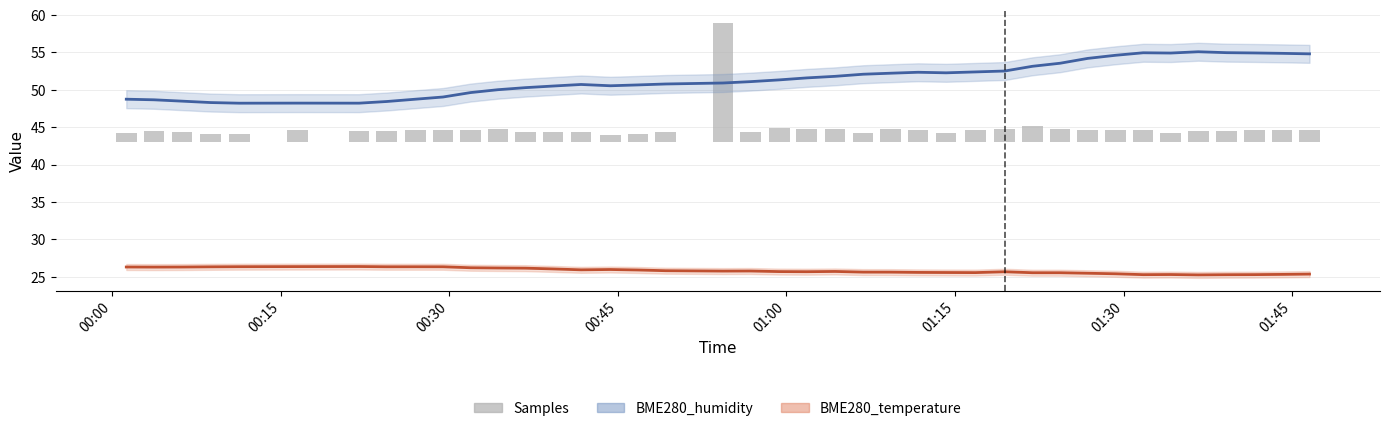

True or false: BME280_temperature and BME280_humidity intersect in this chart.

False